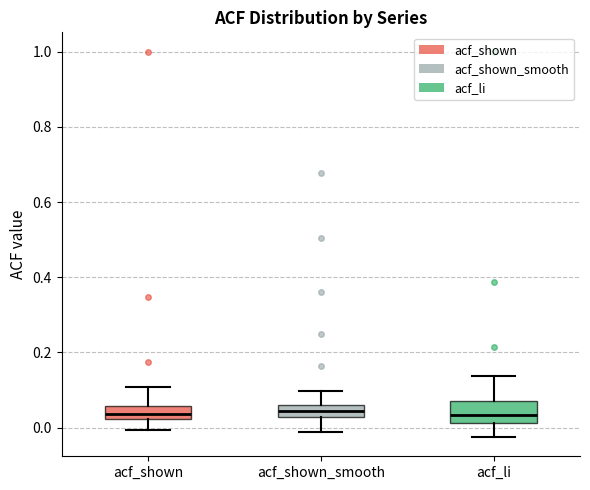

Reading left to right, read every box against the y-axis: the position of its median line, the range the box covers, and the ends of its whiskers. The values are not printed on the chart, so give them approximately, as read against the axis.

acf_shown: median 0.04, box 0.02 to 0.06, whiskers 0.00 to 0.10
acf_shown_smooth: median 0.04, box 0.02 to 0.06, whiskers -0.02 to 0.10
acf_li: median 0.04, box 0.02 to 0.08, whiskers -0.02 to 0.14